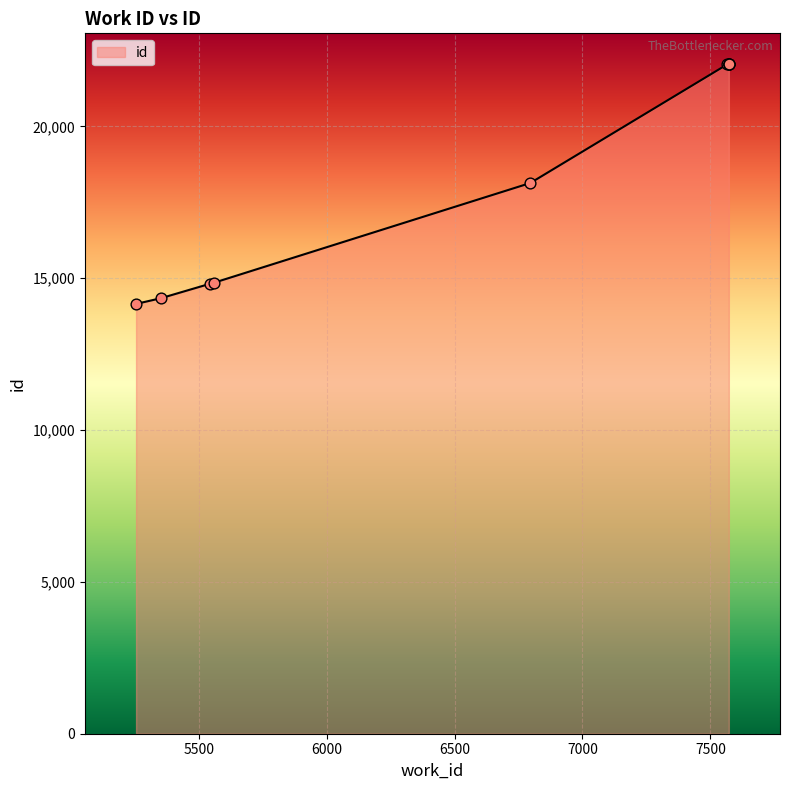

Which has a higher value, 5544 or 7572?

7572